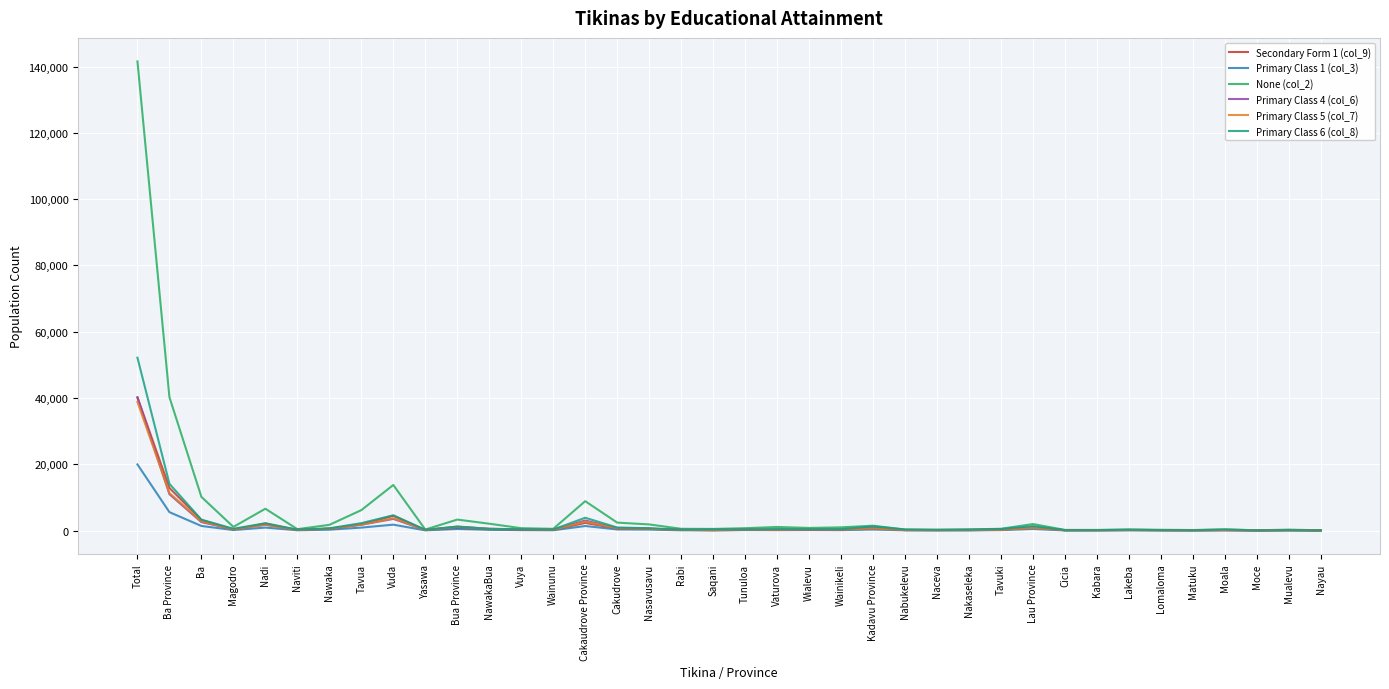

What is the sum of the Primary Class 5 (col_7) values at Mualevu and Kabara?

188